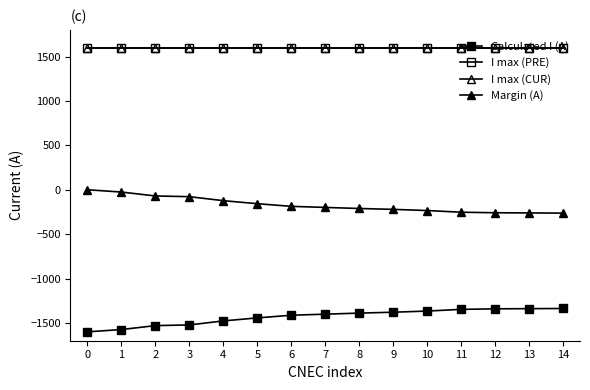

Is this an area chart (filled region under the line)?

No